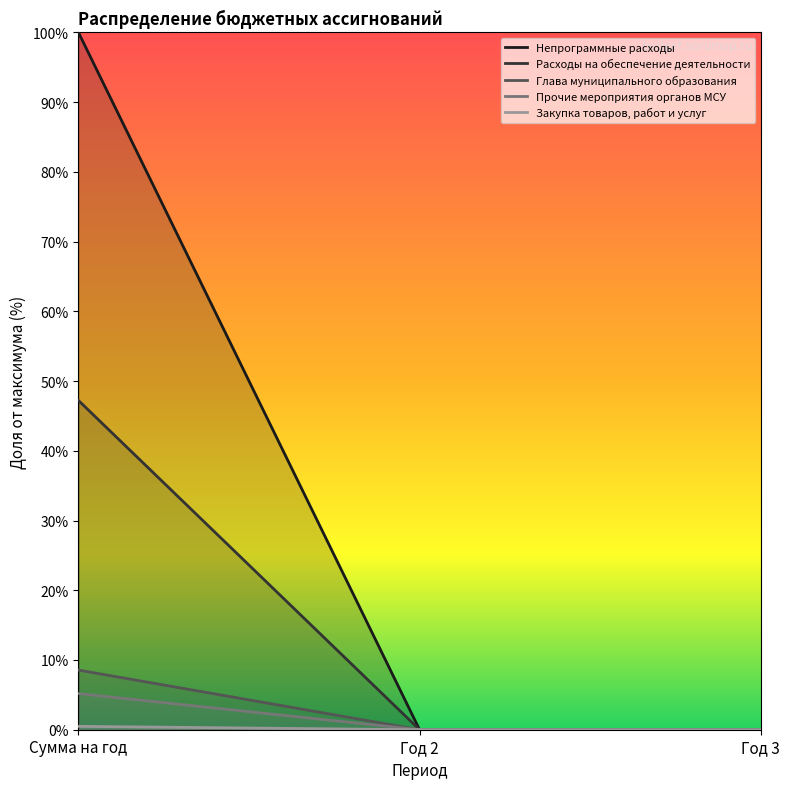

List the labels in order of Непрограммные расходы value, smallest first.

Год 2, Год 3, Сумма на год